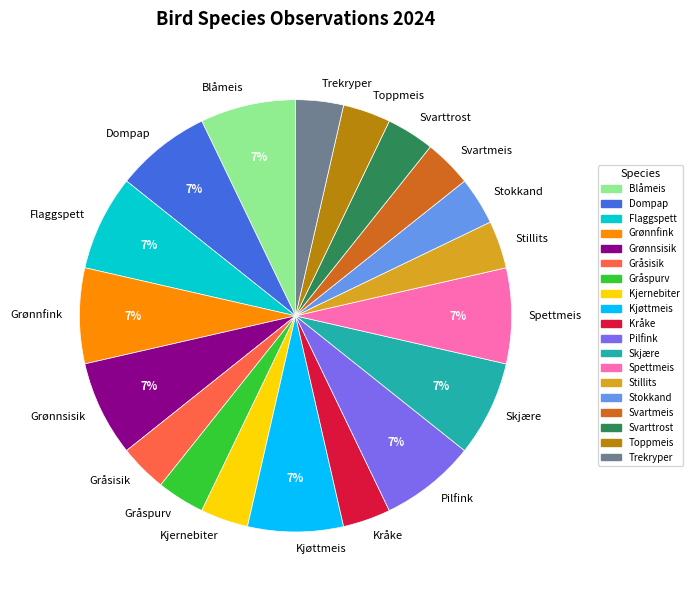

What is the ratio of the value at Blåmeis to the value at Flaggspett?

1.0